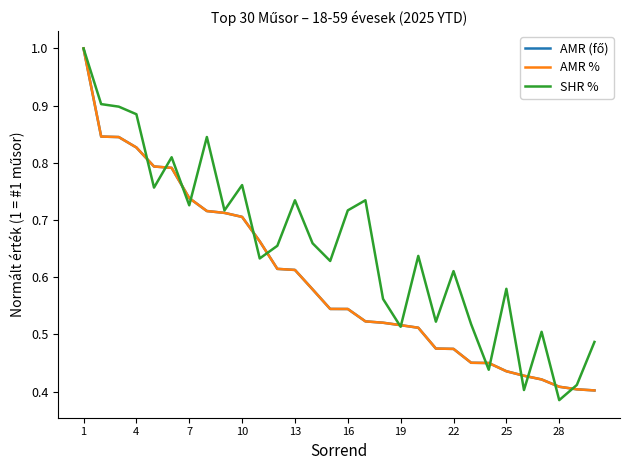

Which series has the largest total across all categories?

SHR %